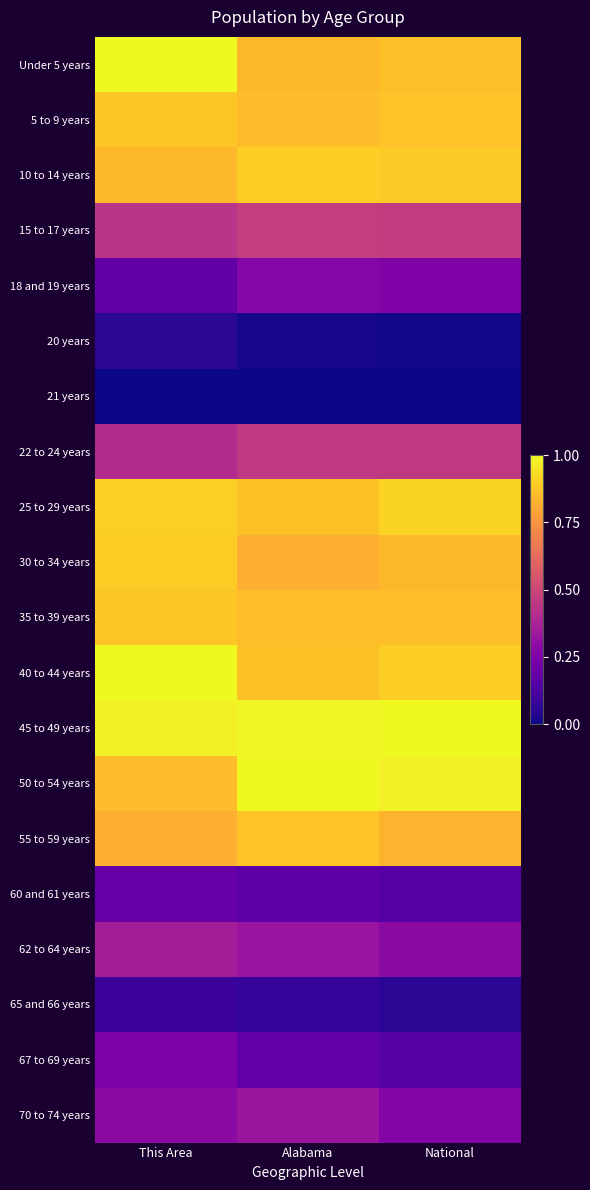

What is the spread (max minus min) of values at National?

1.0